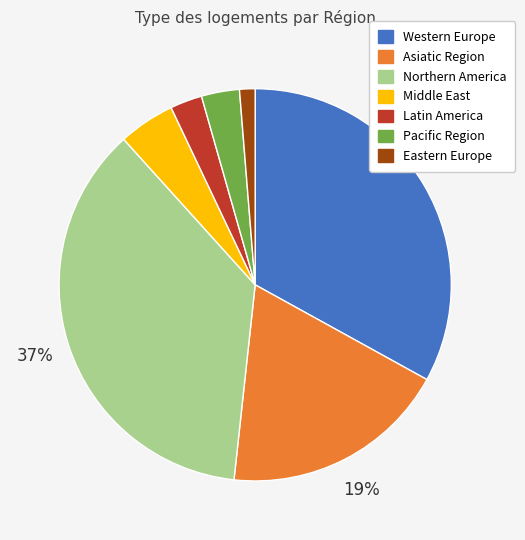

How many segments does this pie chart have?

7